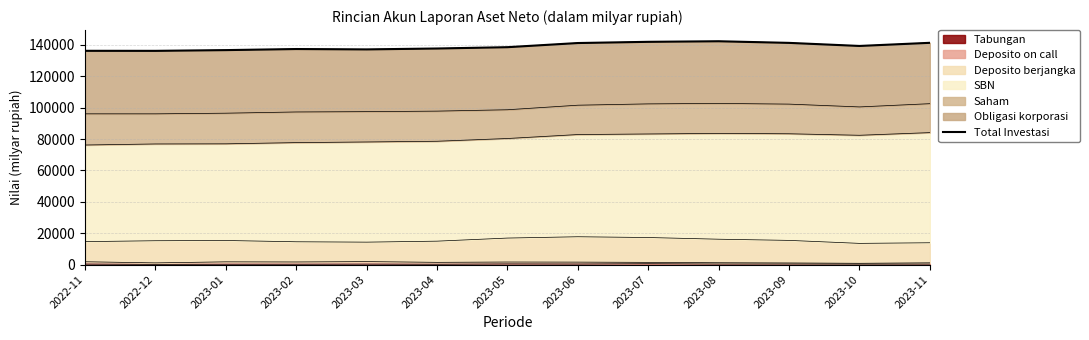

Where is the data nearest to the value 139232?

2023-10